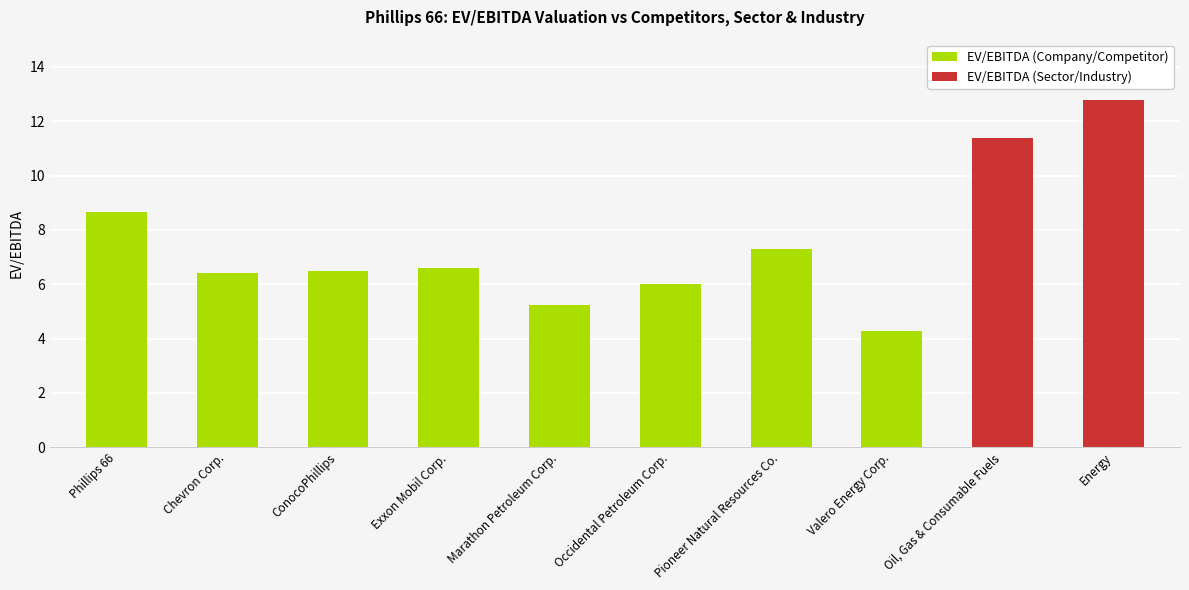

How many bars are there in total?

10